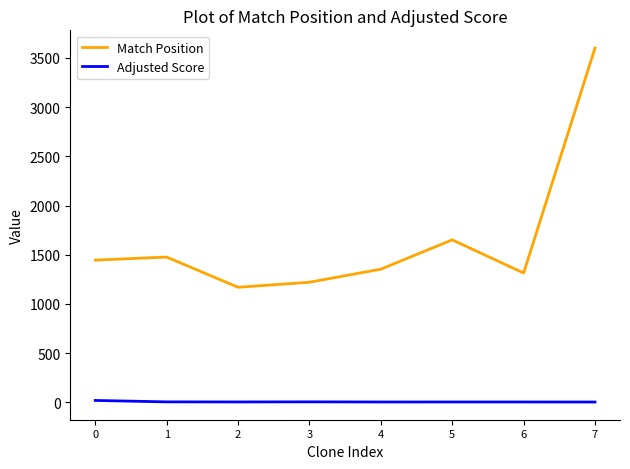

Which series has the widest spread of values?

Match Position